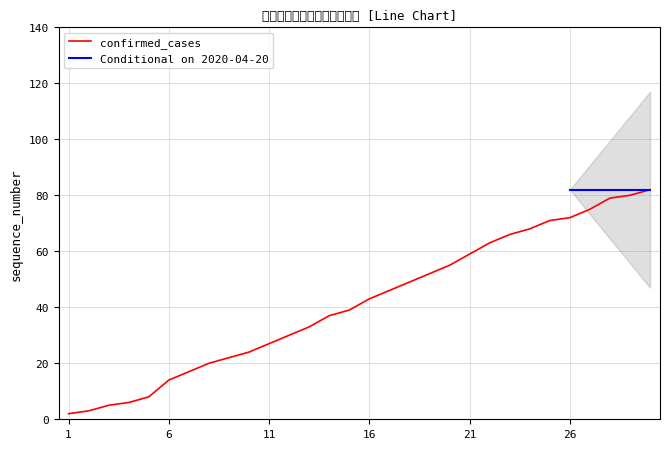

List the labels in order of value, smallest first.

1, 2, 3, 4, 5, 6, 7, 8, 9, 10, 11, 12, 13, 14, 15, 16, 17, 18, 19, 20, 21, 22, 23, 24, 25, 26, 27, 28, 29, 30